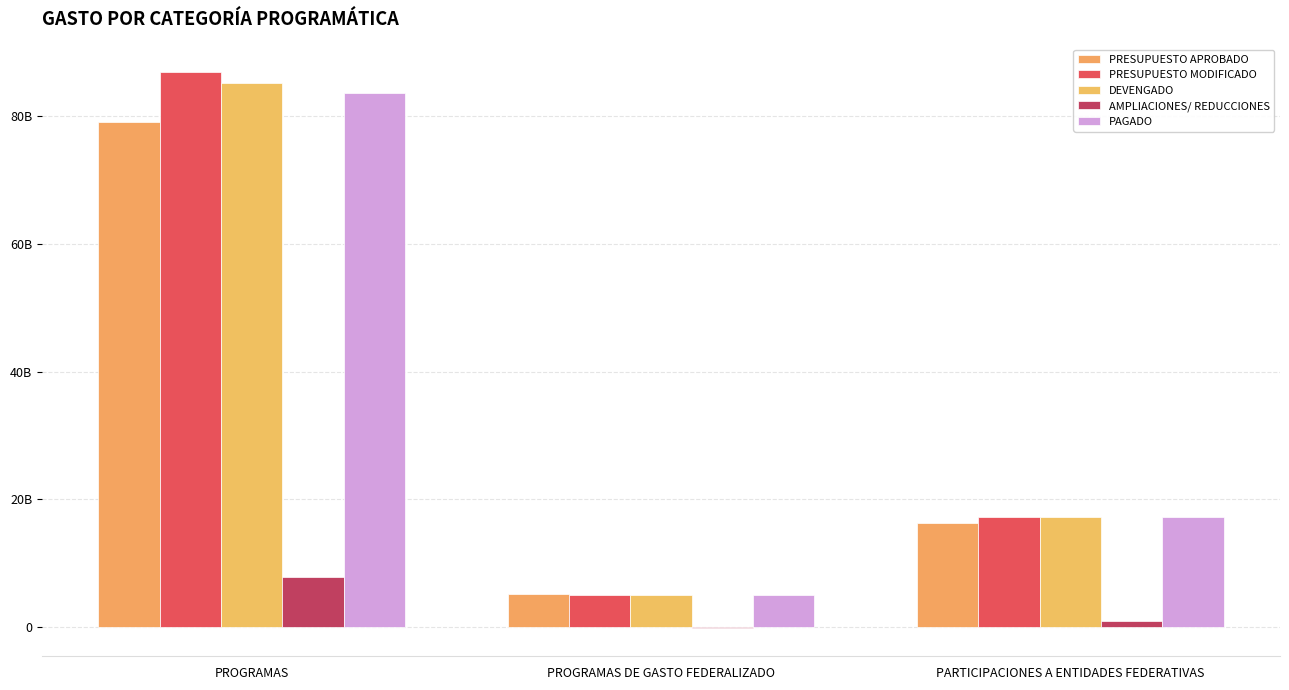

Is it true that DEVENGADO equals 8975548680 at PARTICIPACIONES A ENTIDADES FEDERATIVAS?

False